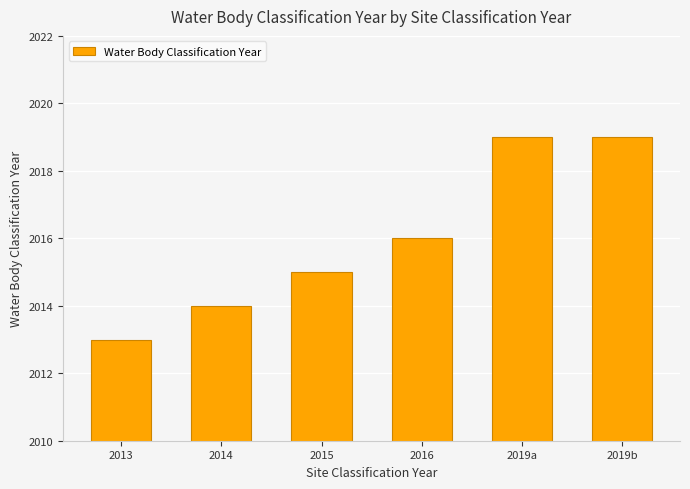

What is the difference between the second highest and second lowest values?

5